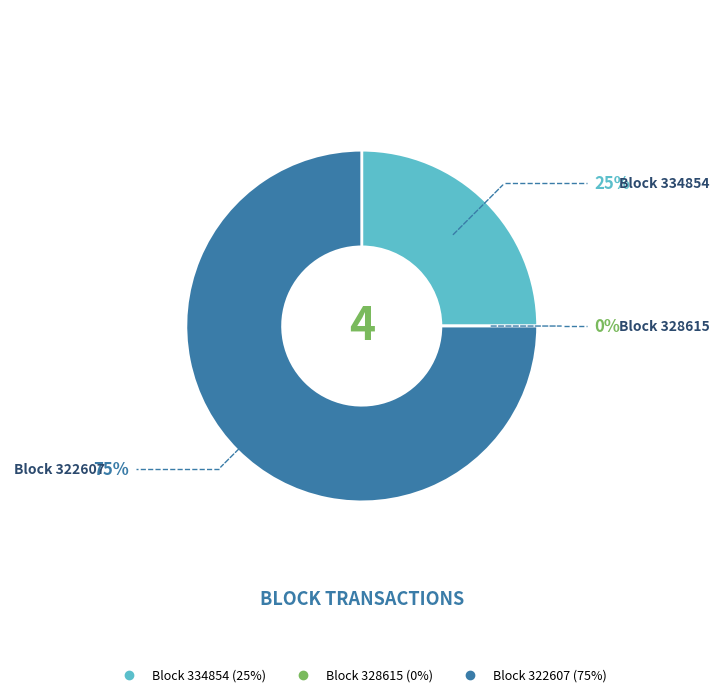

Combined, do 322607 and 328615 account for over 50%?

Yes